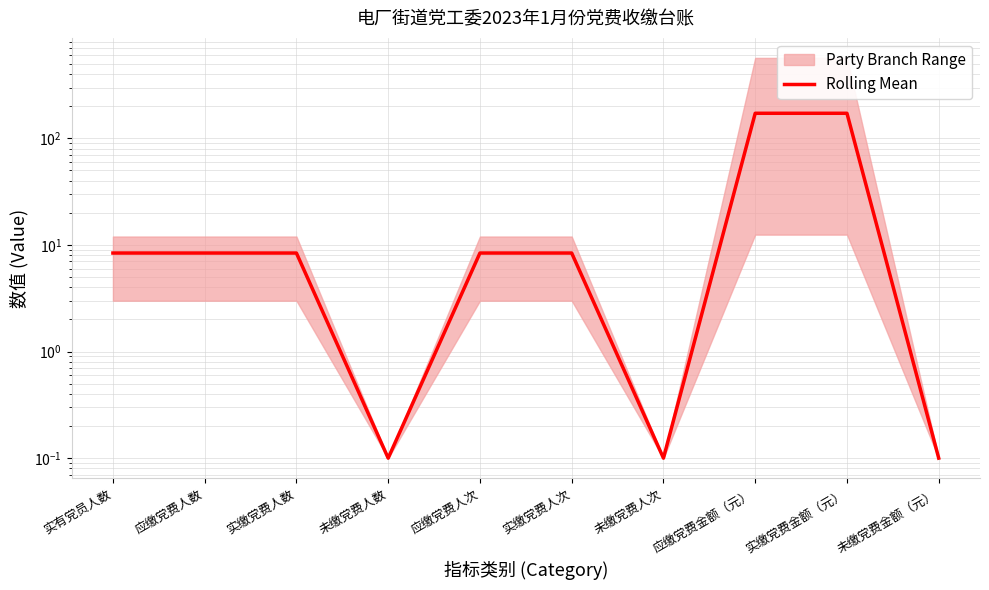

Does the chart display data point markers on the line(s)?

No